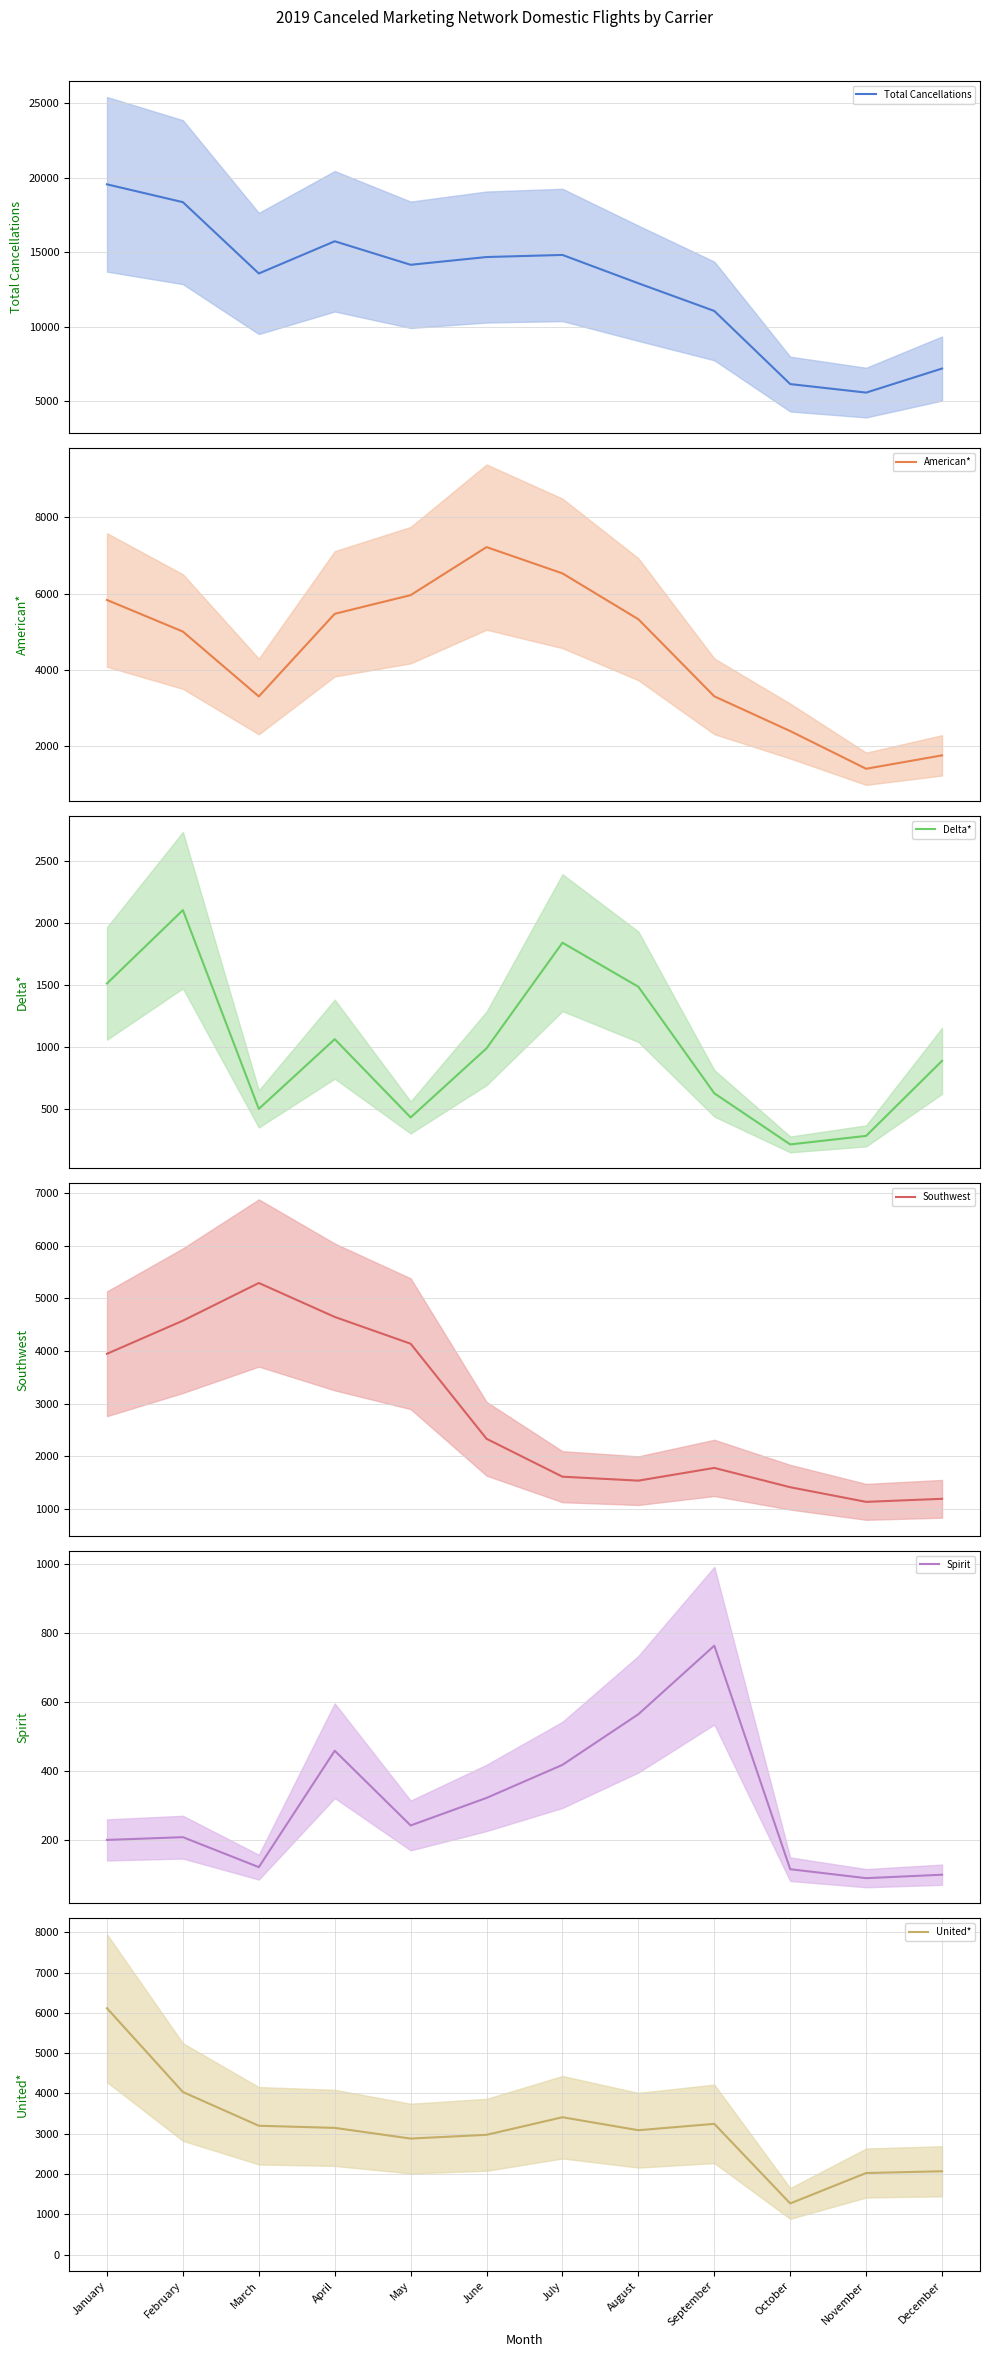

List the series in order of their peak value, lowest first.

Spirit, Delta*, Southwest, United*, American*, Total Cancellations